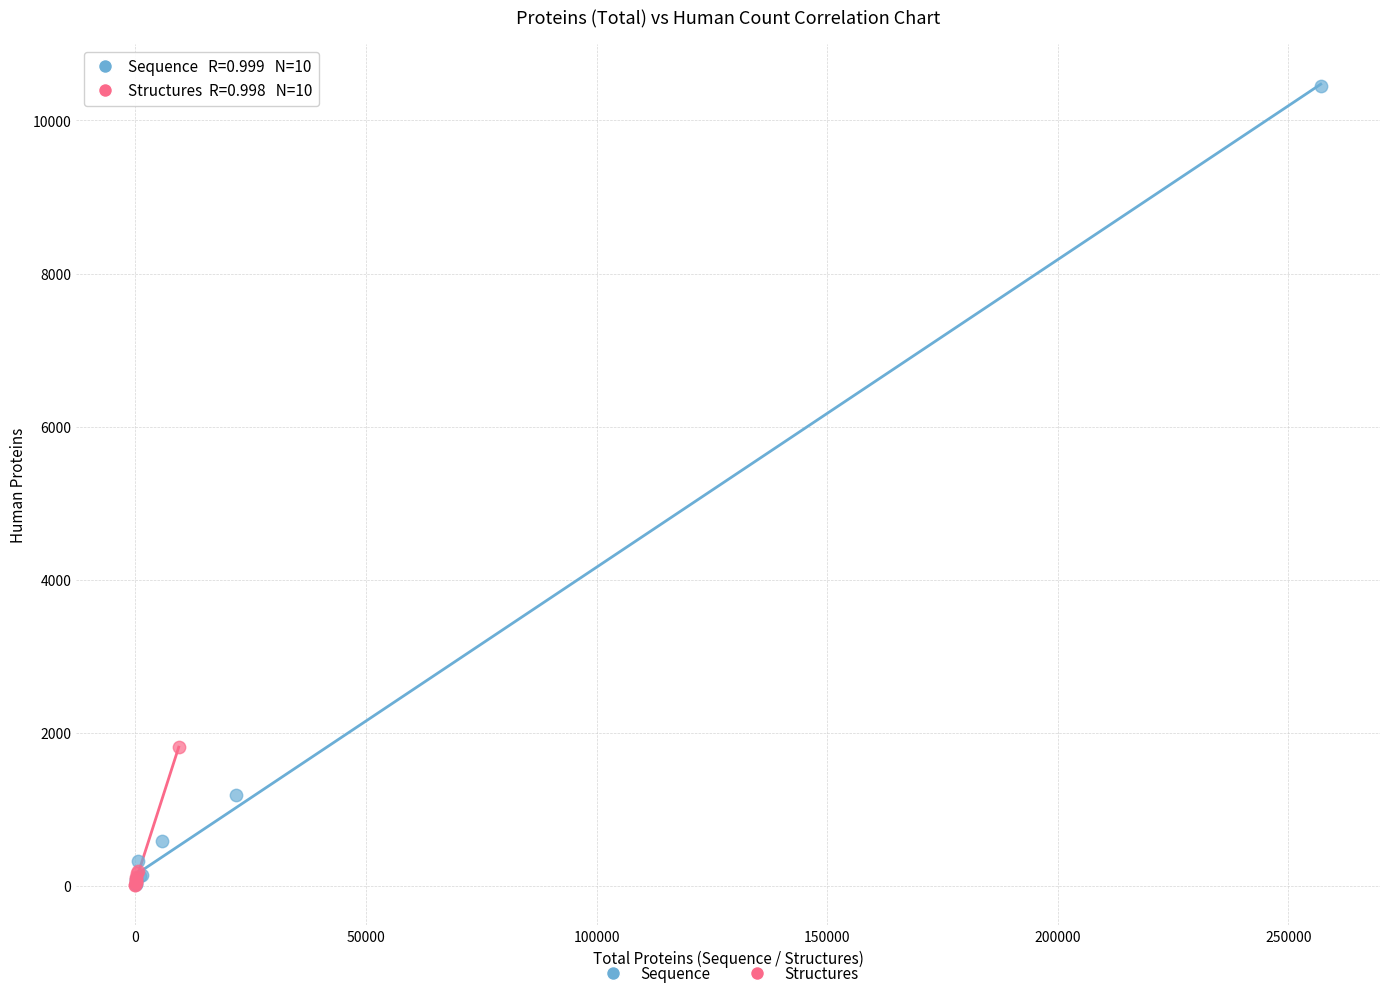

Which series reaches the maximum Y coordinate?

Sequence